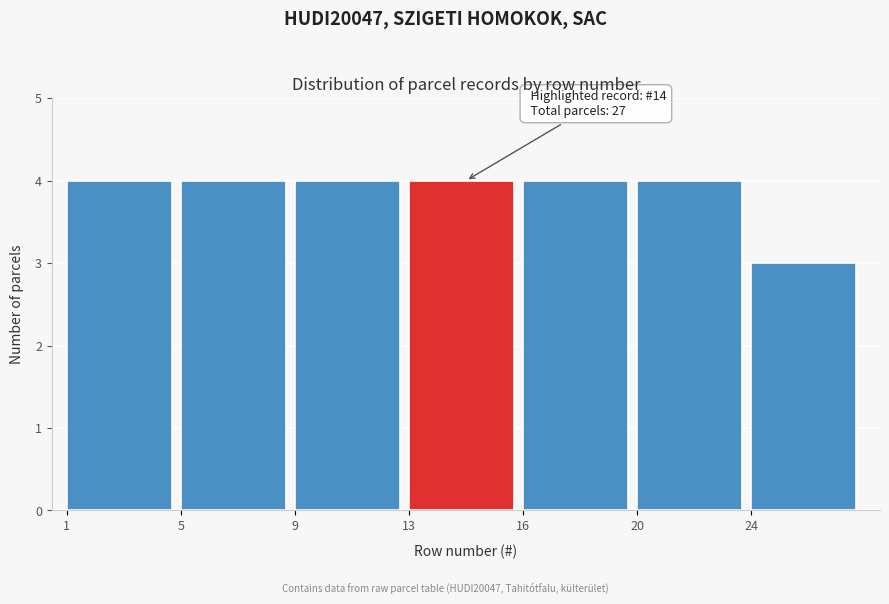

Reading right to left, extract all data points from this chart.

3	4	4	4	4	4	4